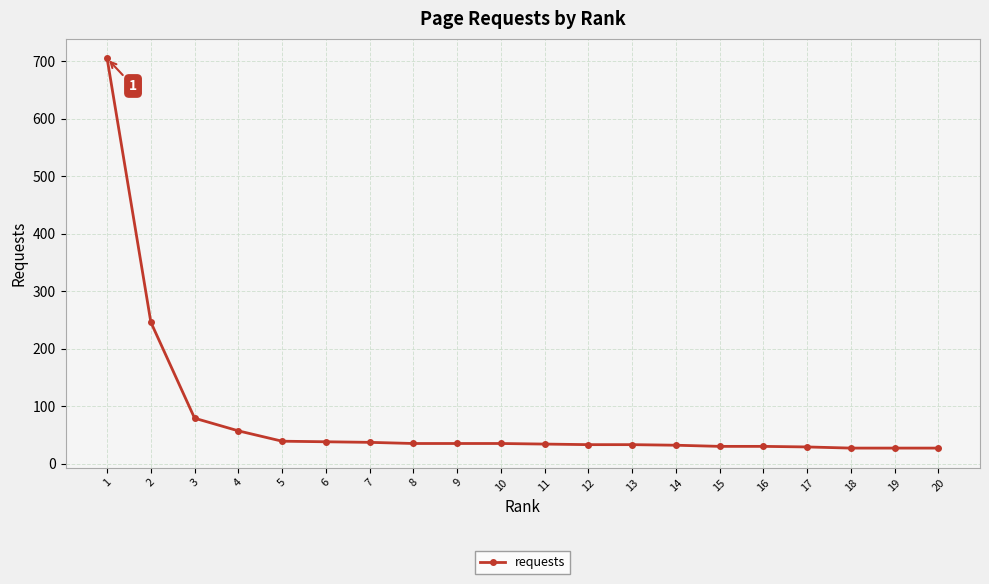

At which label does the data first exceed 35?

1